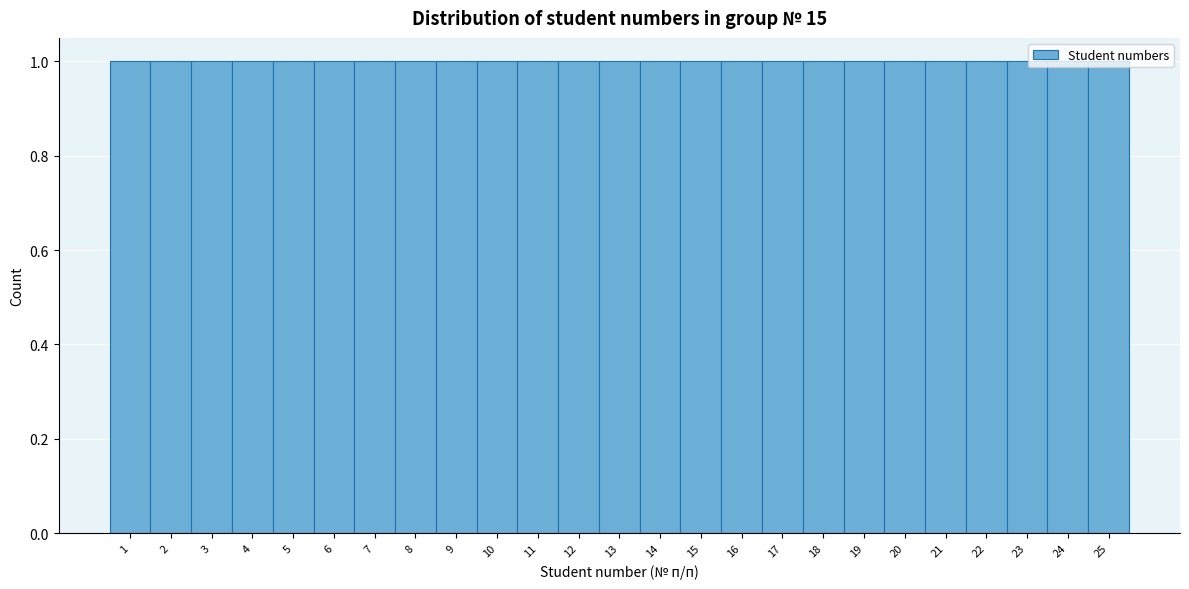

How tall is the bar that spans 17.5 to 18.5 on the x-axis? The values are not printed on the chart, so give them approximately, as read against the axis.

1